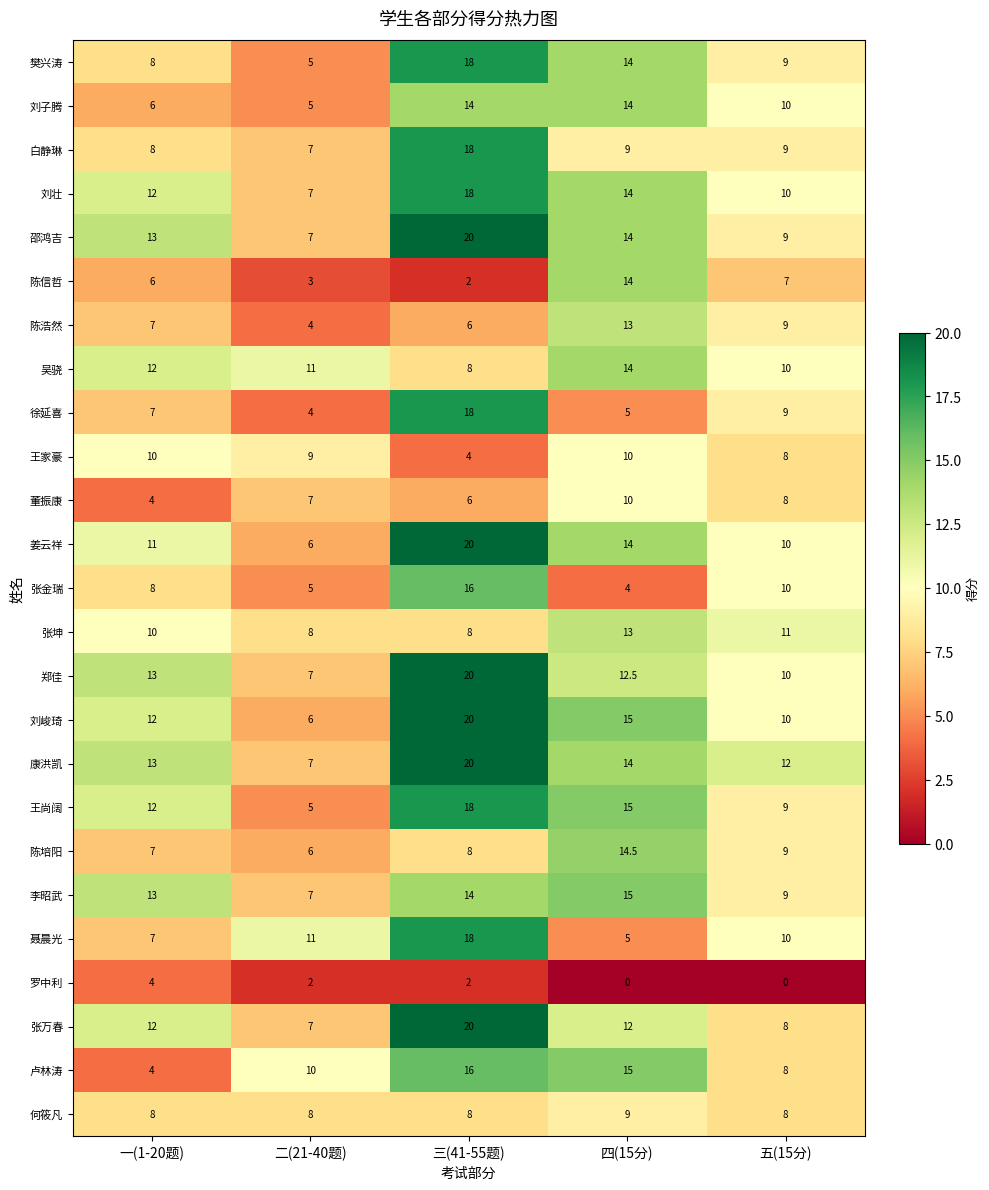

The value of 陈信哲 at 一(1-20题) is 6.0. True or false?

True